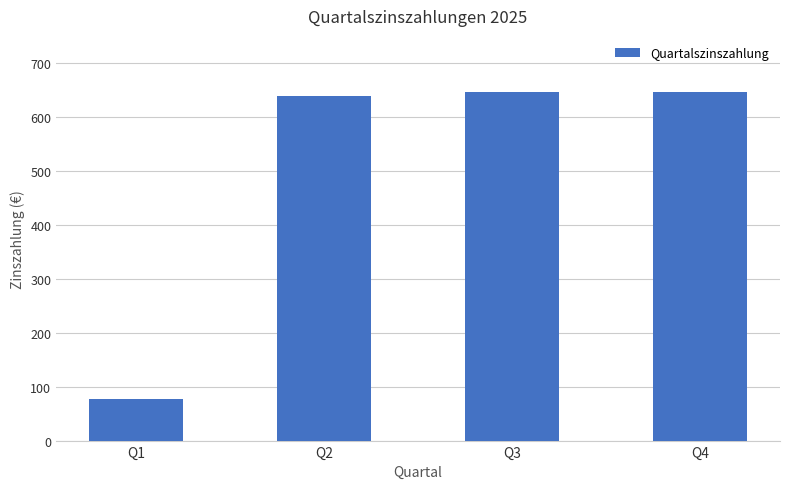

Which has a higher value, Q1 or Q4?

Q4